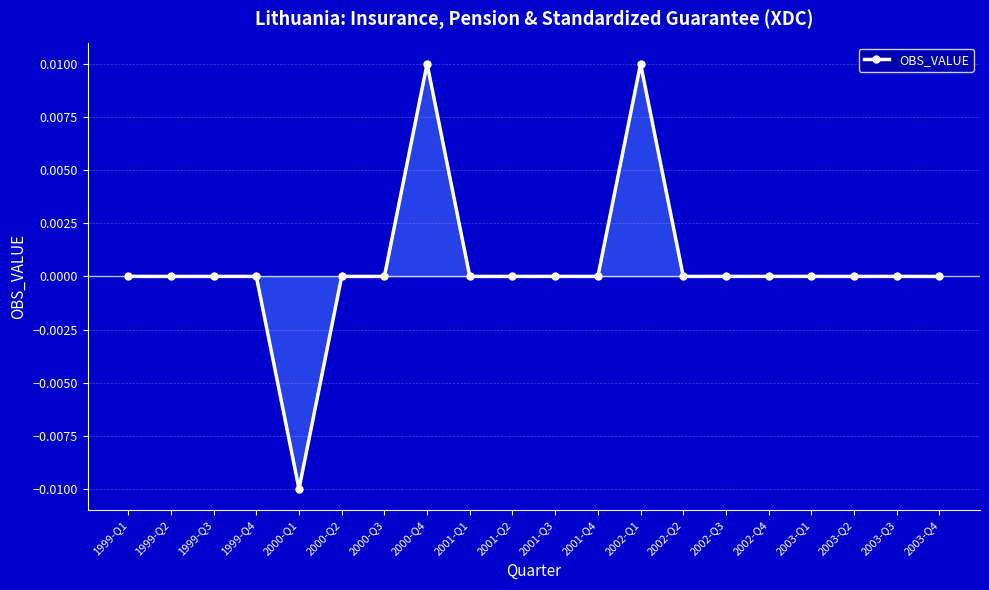

What is the label of the 4th point from the left?

1999-Q4